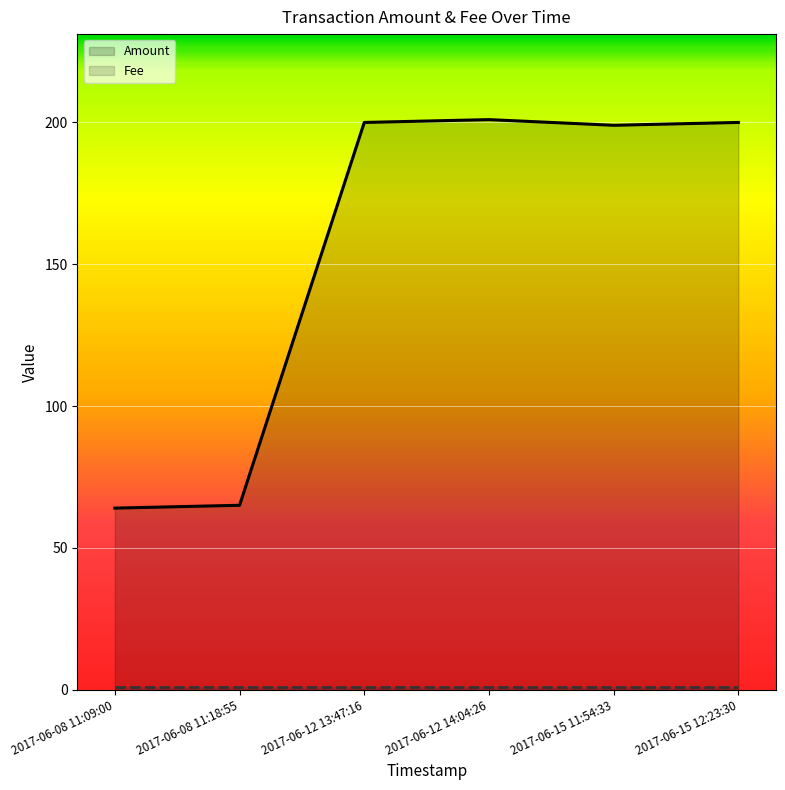

Rank the series at 2017-06-12 14:04:26 from highest to lowest value.

Amount, Fee